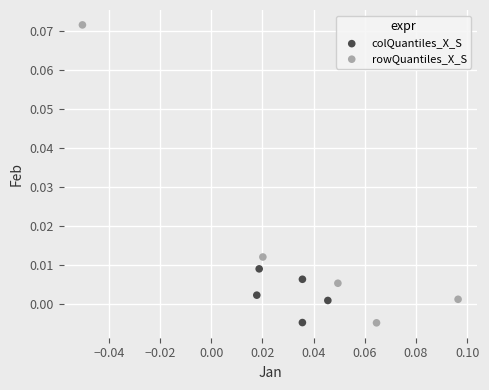

What are all the series names shown in the legend?

colQuantiles_X_S, rowQuantiles_X_S